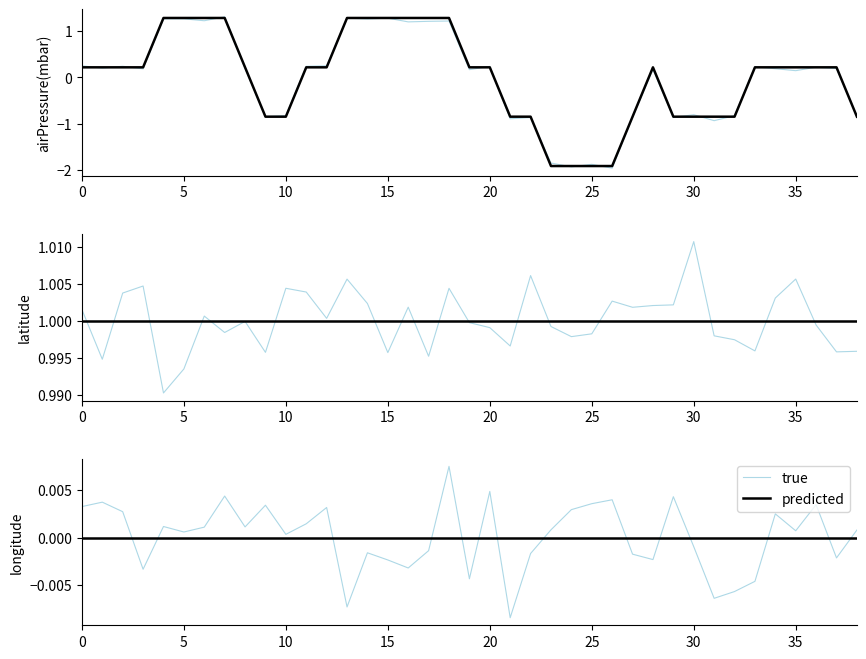

How many series are shown in this chart?

2